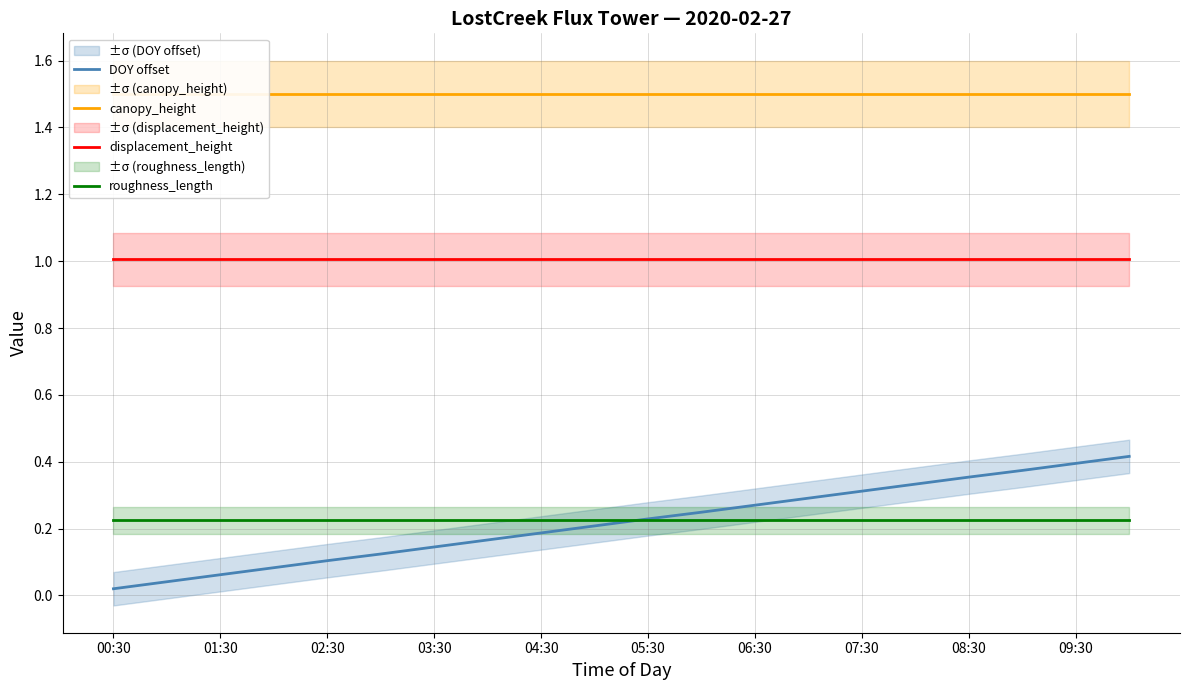

What is the value of the displacement_height point at the 12th from the left?

1.0